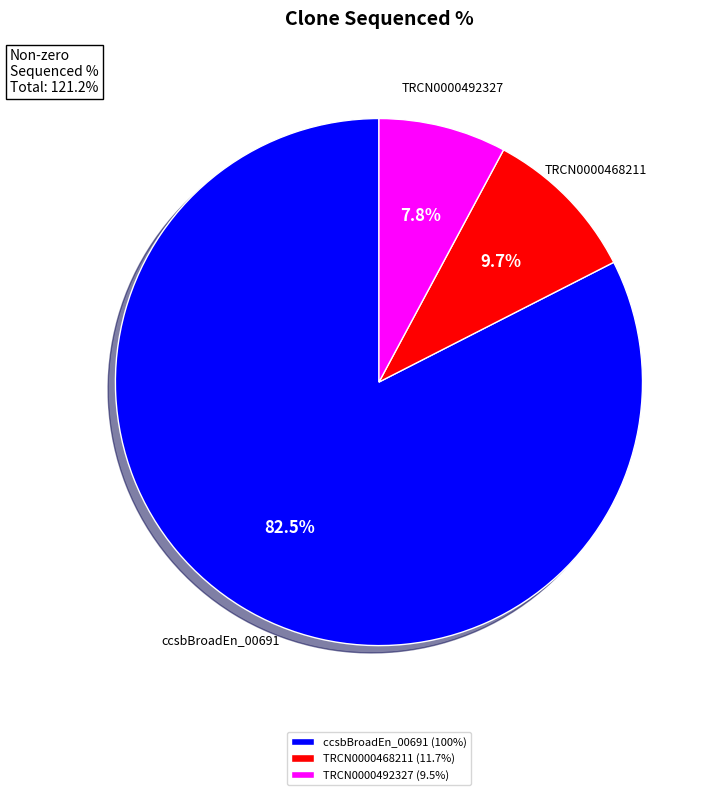

Which slice is the smallest?

TRCN0000492327 (9.5%)